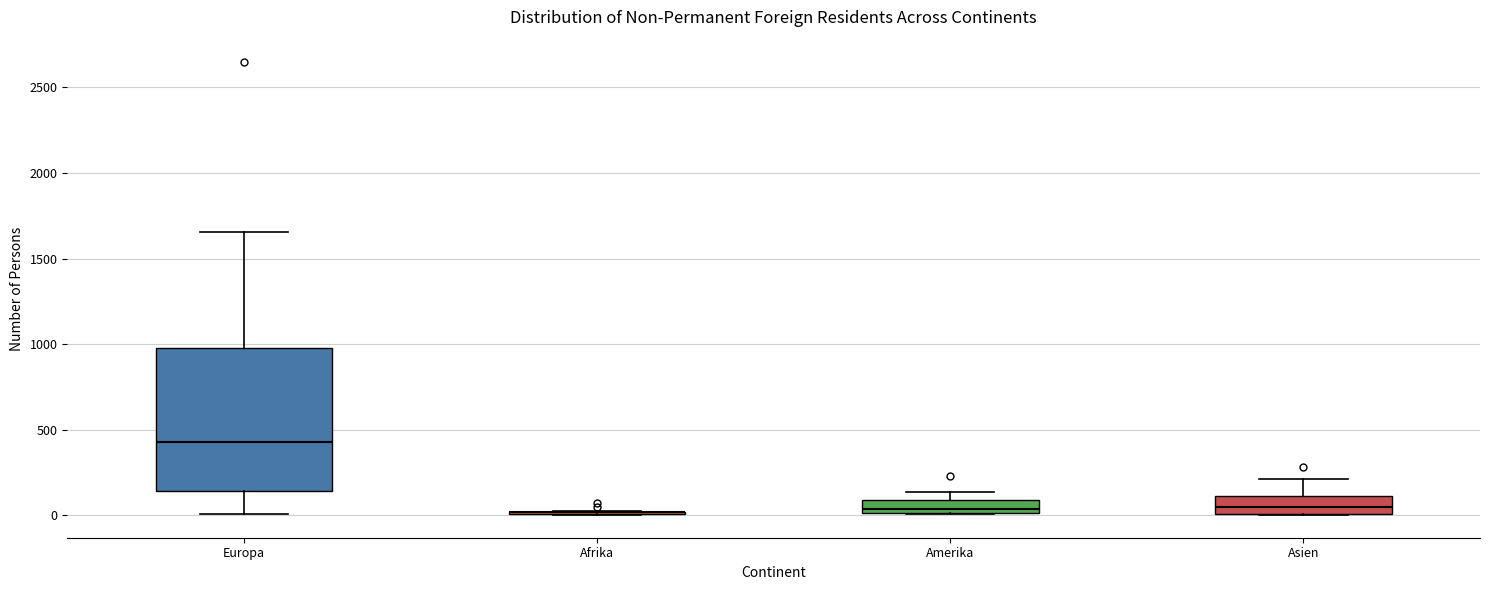

Which box is the tallest, from its lower edge to its upper edge?

Europa